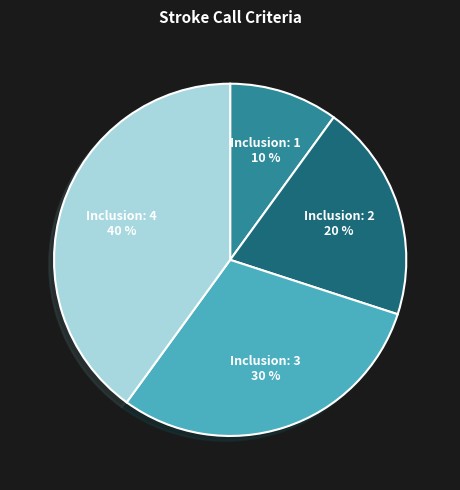

Between Inclusion: 3 and Inclusion: 1, which is larger?

Inclusion: 3